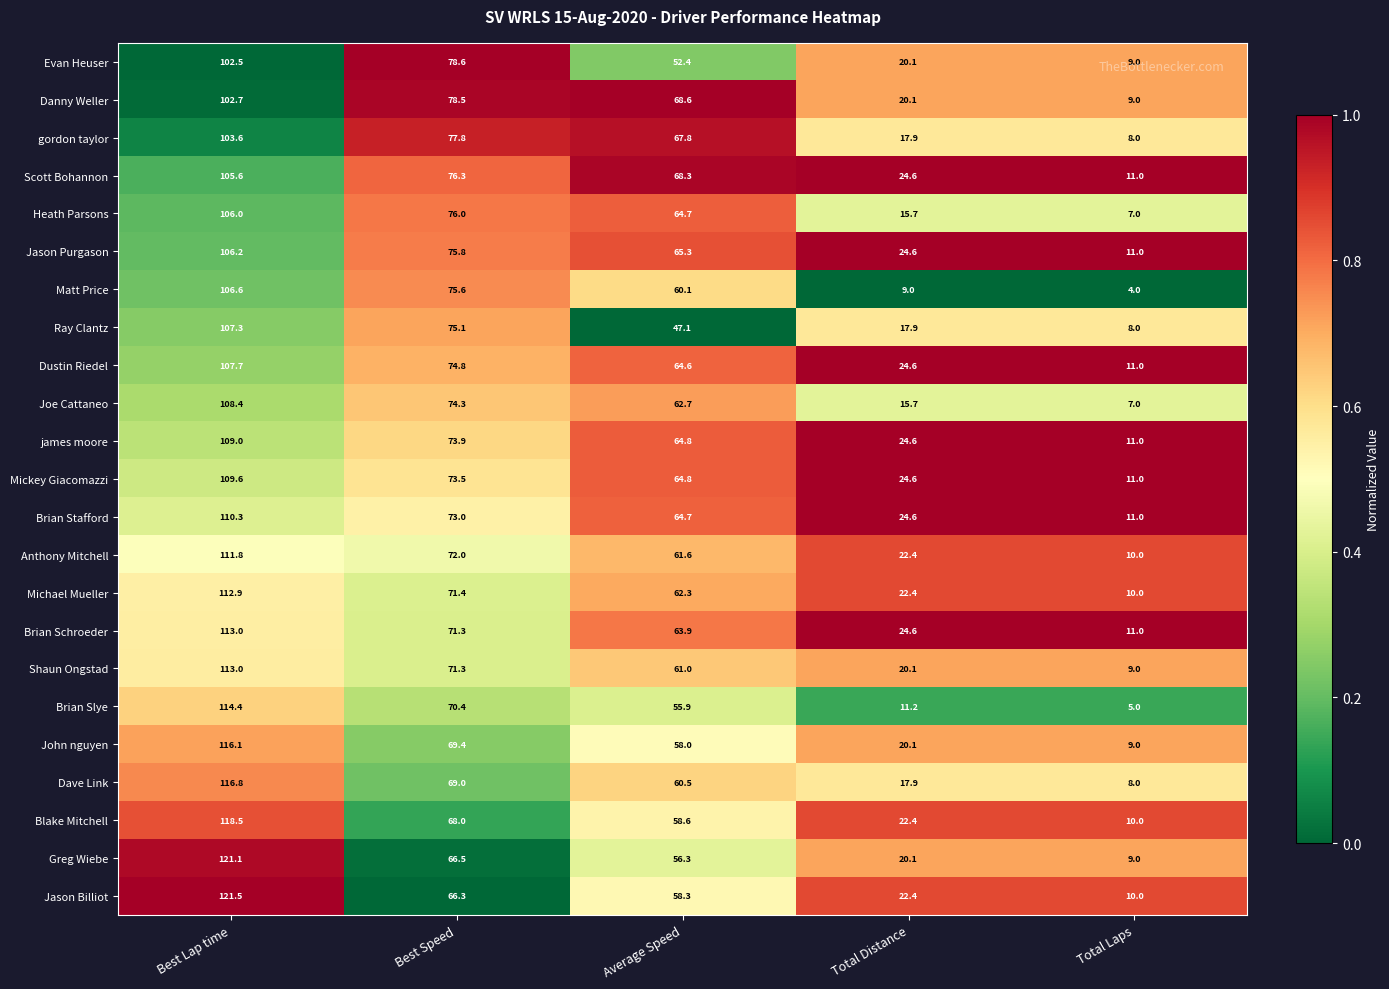

What is the difference between the second highest and second lowest values in the Mickey Giacomazzi series?

48.9